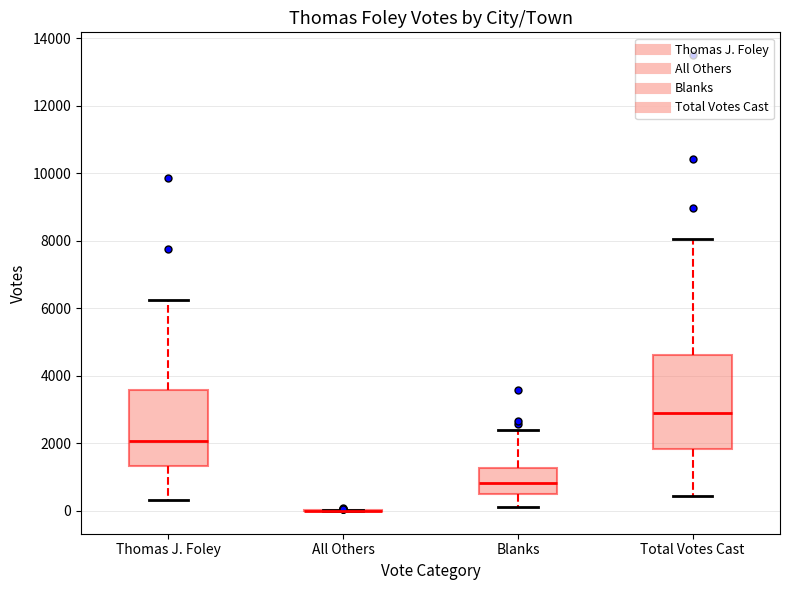

Reading left to right, read every box against the y-axis: the position of its median line, the range the box covers, and the ends of its whiskers. The values are not printed on the chart, so give them approximately, as read against the axis.

Thomas J. Foley: median 2000, box 1400 to 3600, whiskers 400 to 6200
All Others: box collapsed to a line at 0, whiskers 0 to 0
Blanks: median 800, box 400 to 1200, whiskers 200 to 2400
Total Votes Cast: median 3000, box 1800 to 4600, whiskers 400 to 8000